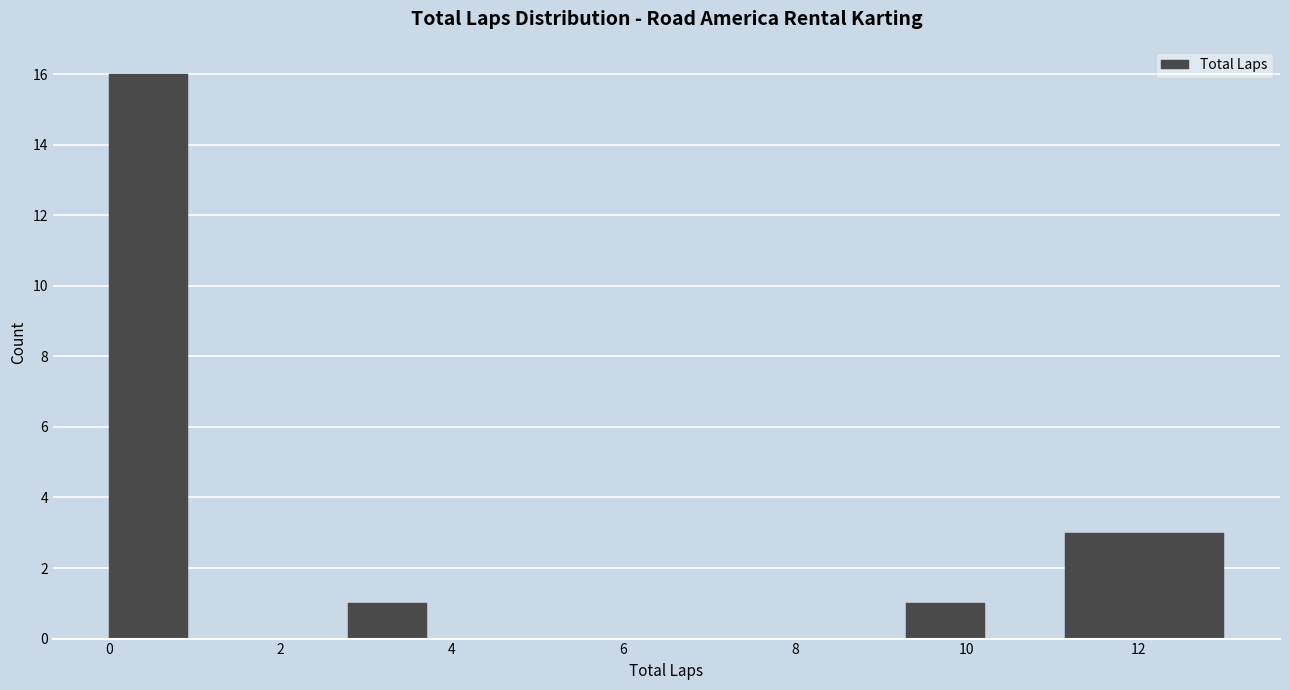

How tall is the bar that spans 12.0 to 13.0 on the x-axis? Neither the bar edges nor the heights are printed on the chart, so give them approximately, as read against the axes.

3